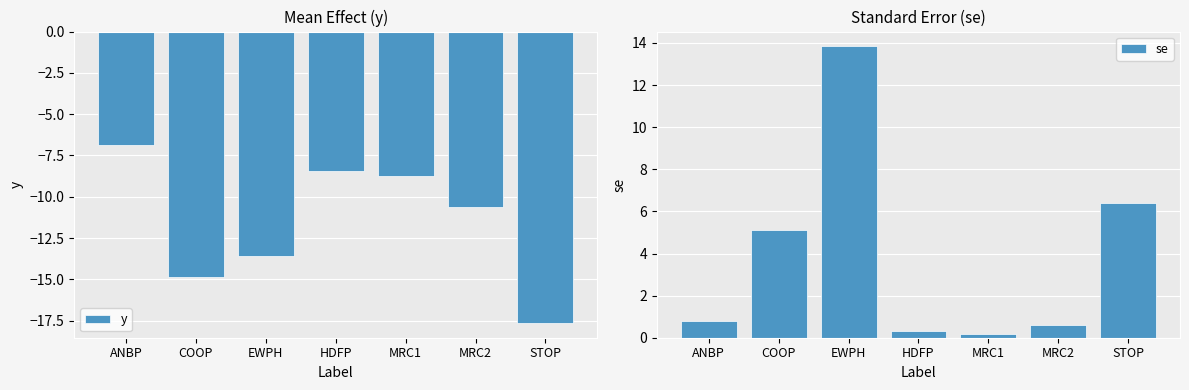

What is the sum of all y values?

-80.7